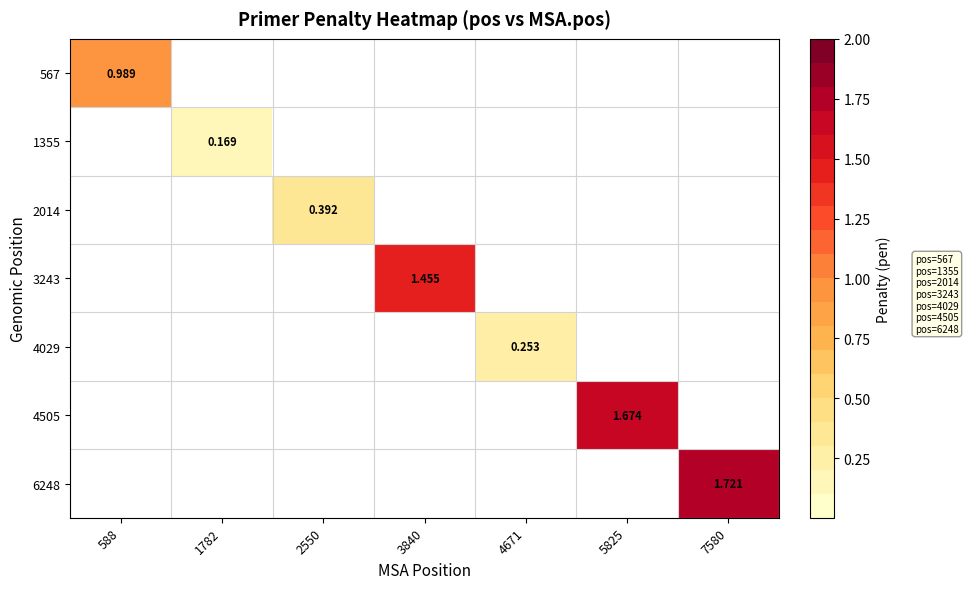

Rank the series at 588 from lowest to highest value.

1355, 2014, 3243, 4029, 4505, 6248, 567